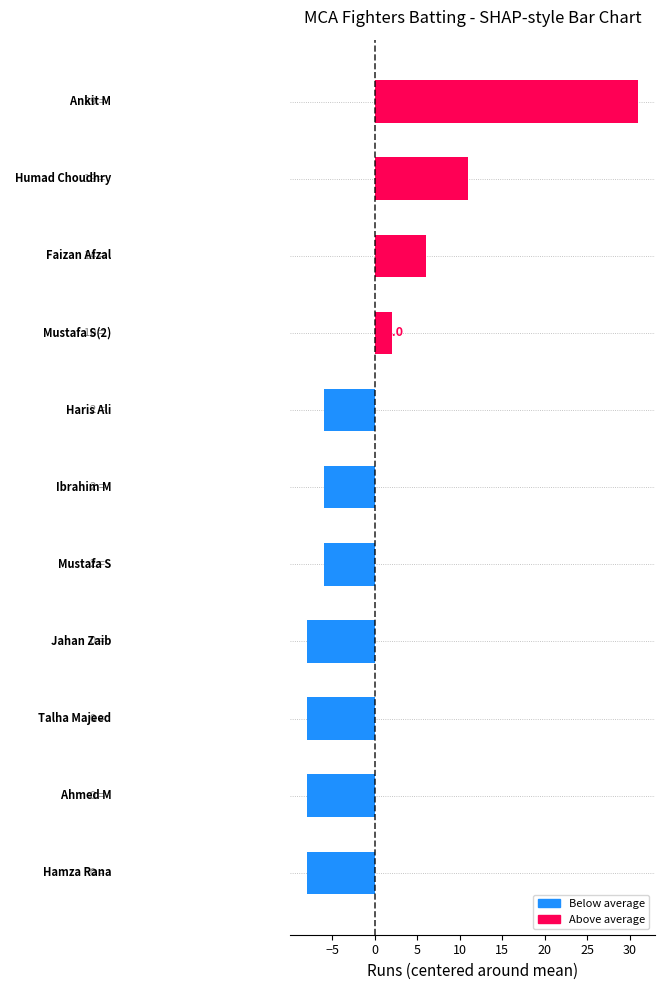

What is the difference between the maximum and minimum values?

39